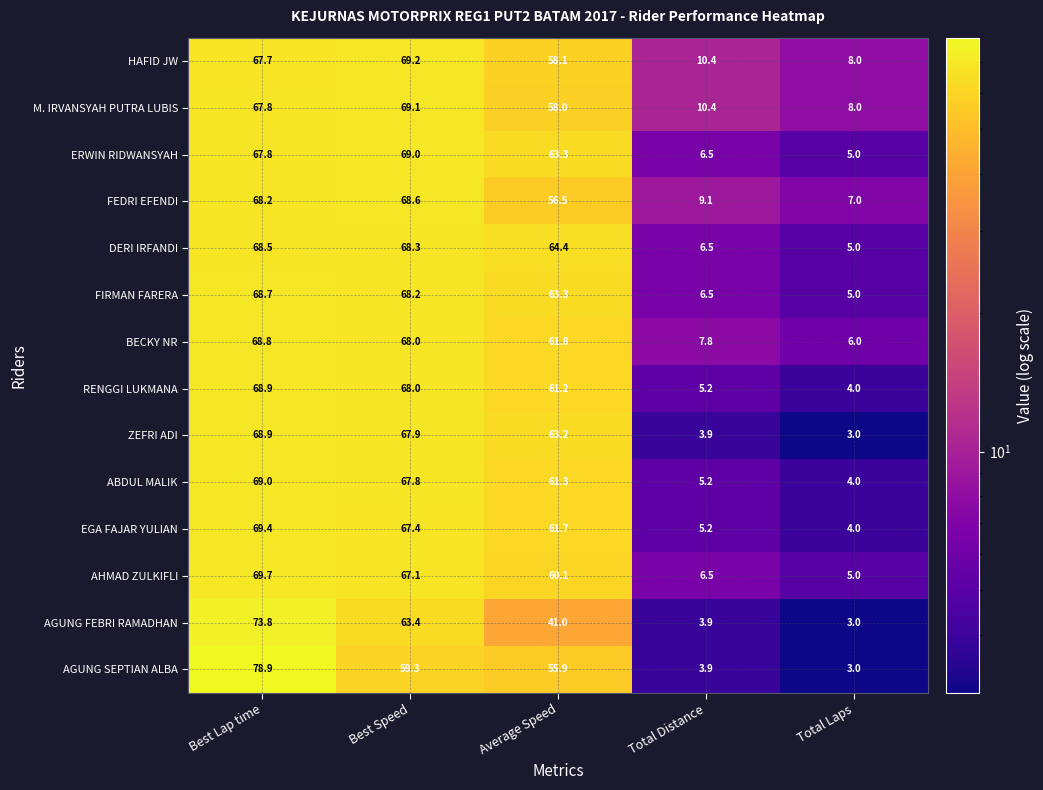

How many categories are shown in the chart?

5